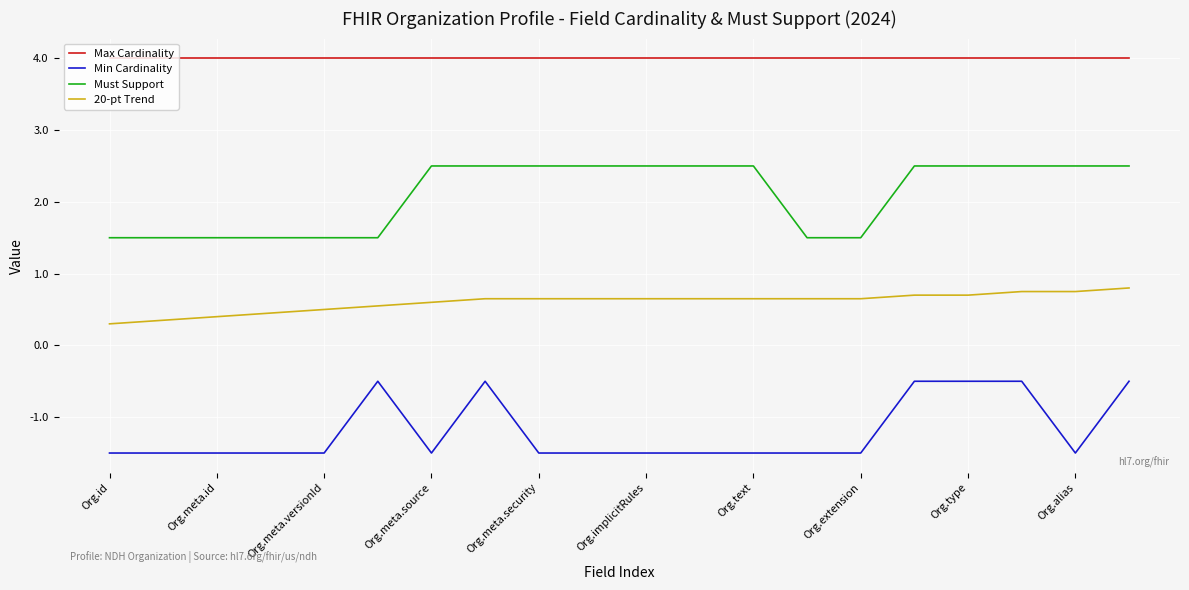

True or false: Max Cardinality and Min Cardinality cross at least once.

False